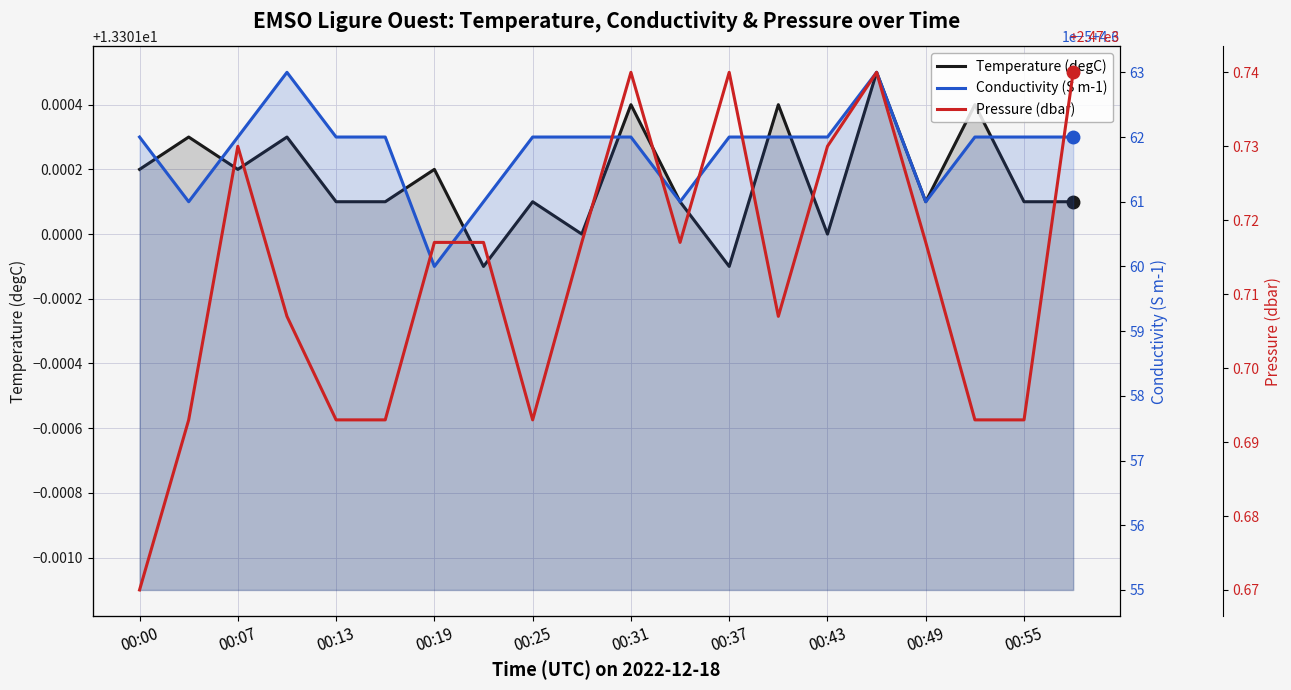

How many distinct data groups are displayed?

3